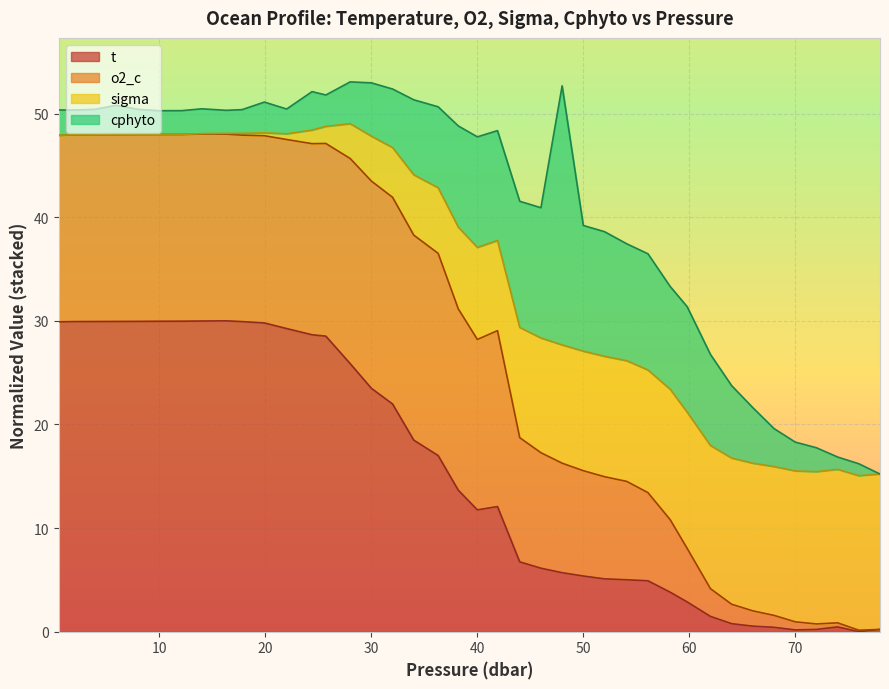

Rank the series by their maximum value, from highest to lowest.

sigma, t